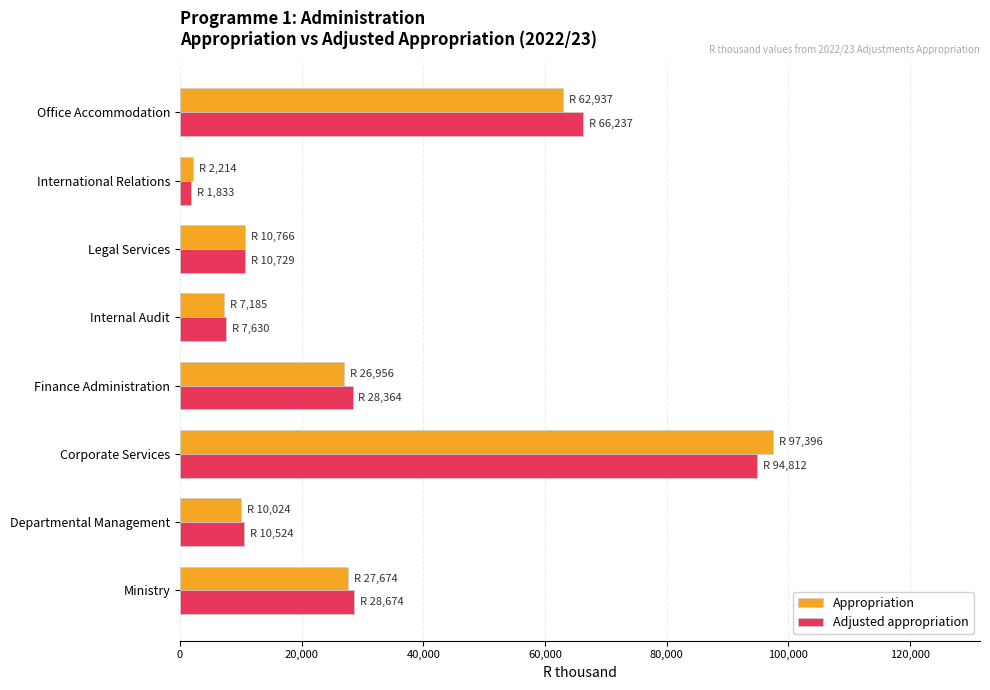

What is the total value across all series at Legal Services?

21495